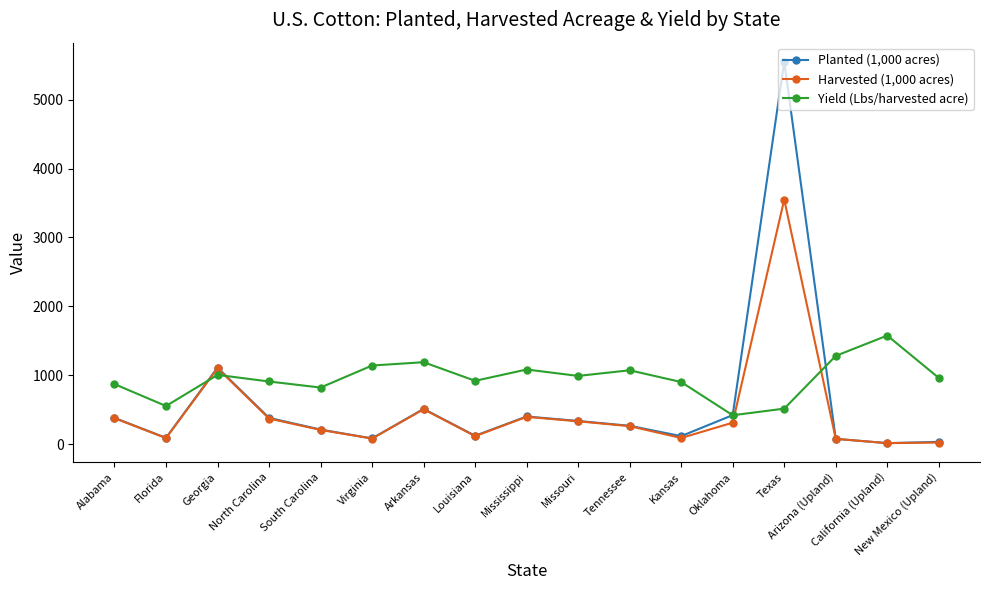

What is the sum of all Yield (Lbs/harvested acre) values?

16189